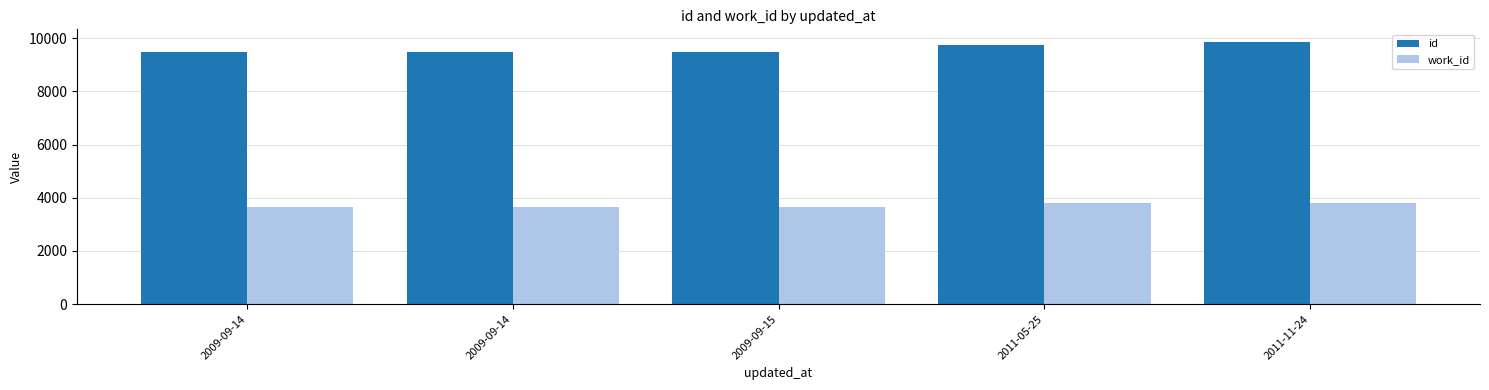

What is the spread (max minus min) of values at 2011-05-25?

5965